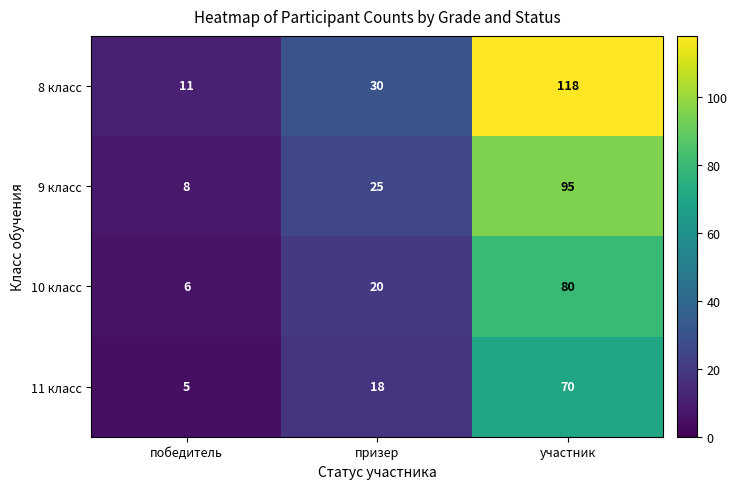

Rank the series by their maximum value, from lowest to highest.

11 класс, 10 класс, 9 класс, 8 класс